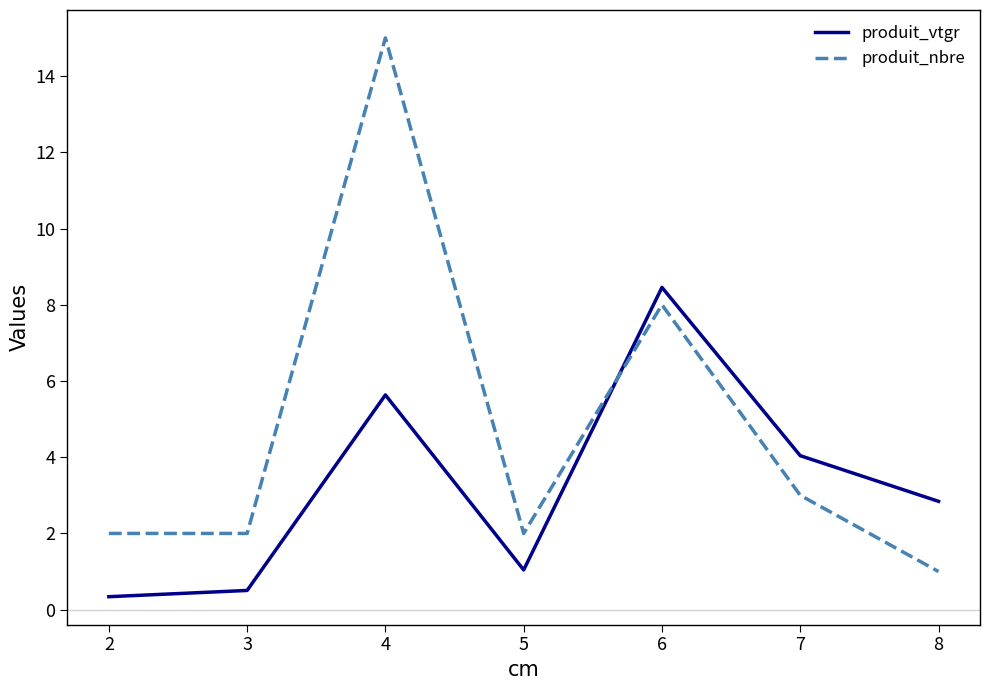

At which label does produit_vtgr first exceed 2?

4